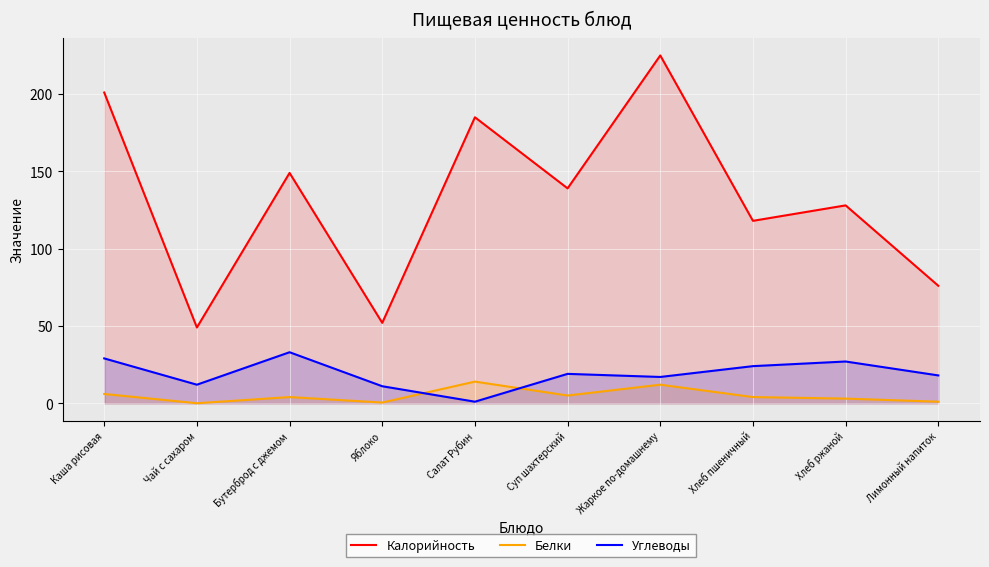

What position from the left is Каша рисовая?

1